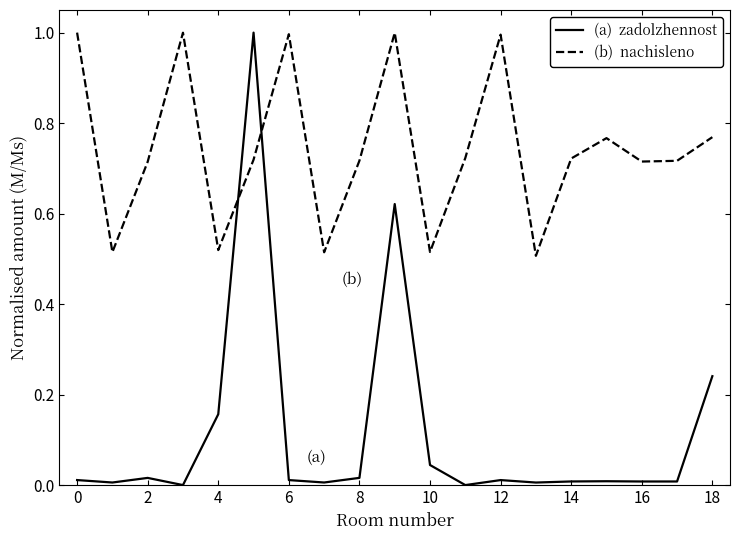

What is the maximum value shown in the chart?

1.0